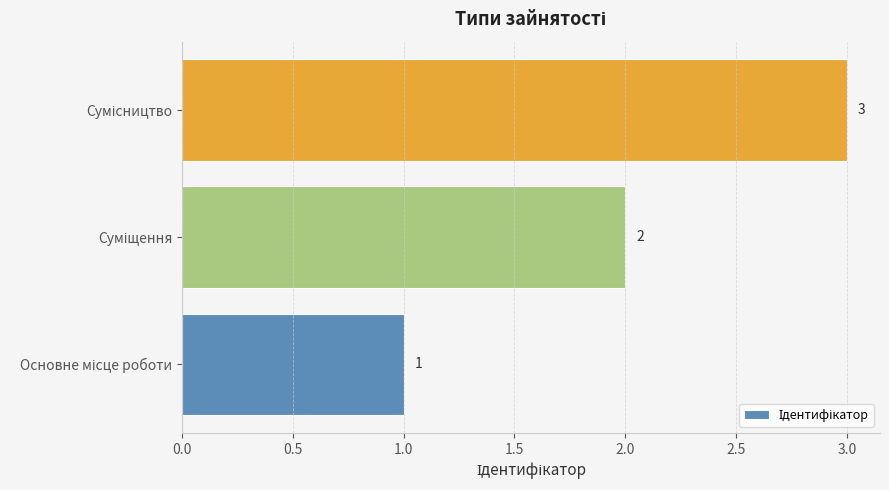

What is the sum of all values?

6